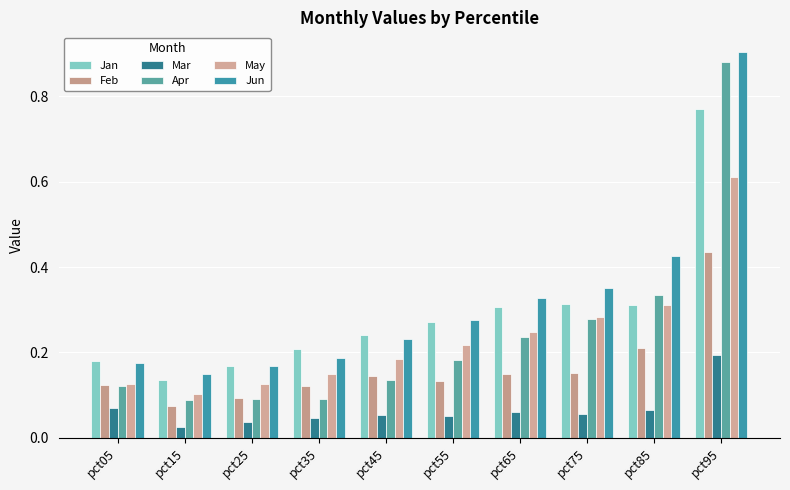

Reading right to left, what are all the values shown in this chart?

Jan: 0.8	0.3	0.3	0.3	0.3	0.2	0.2	0.2	0.1	0.2
Feb: 0.4	0.2	0.2	0.2	0.1	0.1	0.1	0.1	0.1	0.1
Mar: 0.2	0.1	0.1	0.1	0.1	0.1	0.0	0.0	0.0	0.1
Apr: 0.9	0.3	0.3	0.2	0.2	0.1	0.1	0.1	0.1	0.1
May: 0.6	0.3	0.3	0.2	0.2	0.2	0.1	0.1	0.1	0.1
Jun: 0.9	0.4	0.4	0.3	0.3	0.2	0.2	0.2	0.2	0.2